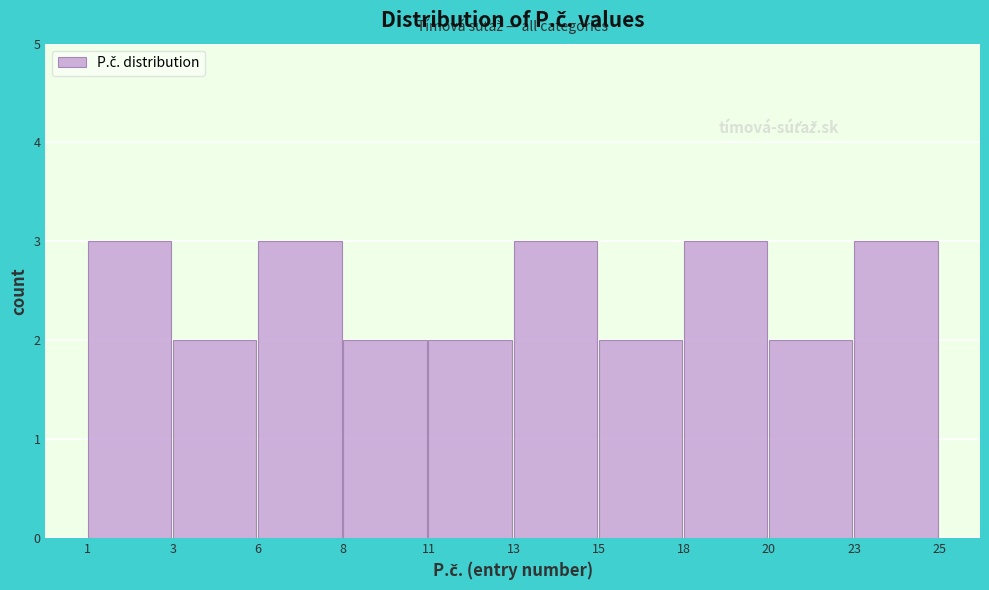

Reading left to right, transcribe all the data shown in this chart.

1=3	3=2	6=3	8=2	11=2	13=3	15=2	18=3	20=2	23=3